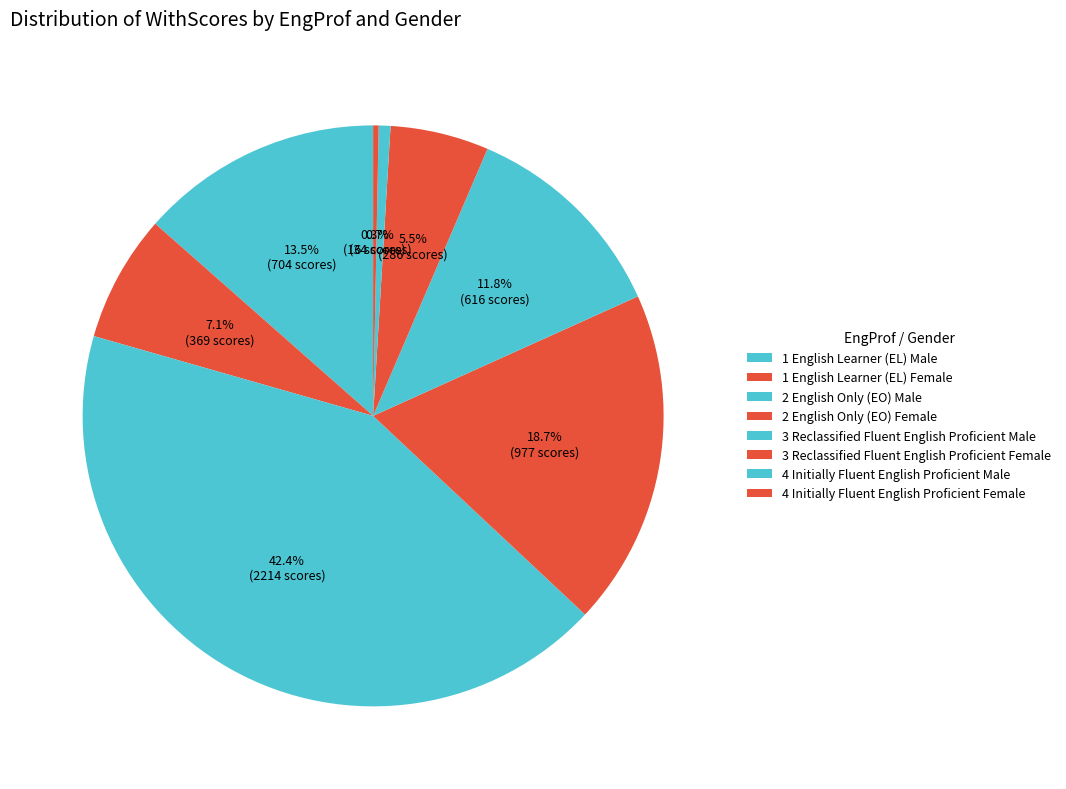

Does 4 Initially Fluent English Proficient Female account for over 50% of the chart?

No